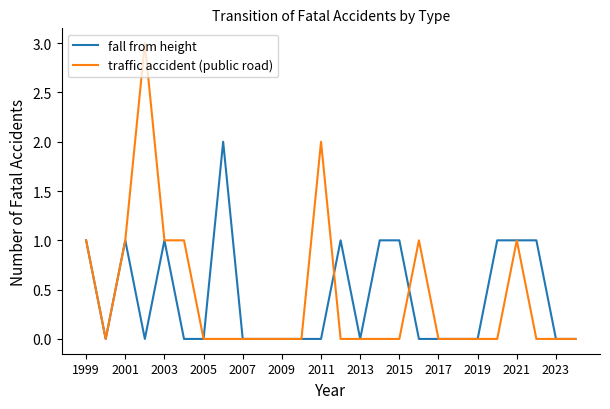

Which series has the widest spread of values?

traffic accident (public road)